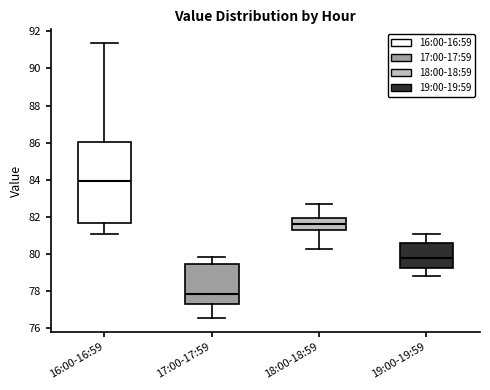

Reading left to right, transcribe this box plot: for each box, give where its median line is, the range the box spans, and where its two whiskers end, as read against the y-axis. The values are not printed on the chart, so give them approximately, as read against the axis.

16:00-16:59: median 84.0, box 81.6 to 86.0, whiskers 81.0 to 91.4
17:00-17:59: median 77.8, box 77.2 to 79.4, whiskers 76.6 to 79.8
18:00-18:59: median 81.6, box 81.2 to 82.0, whiskers 80.2 to 82.6
19:00-19:59: median 79.8, box 79.2 to 80.6, whiskers 78.8 to 81.0